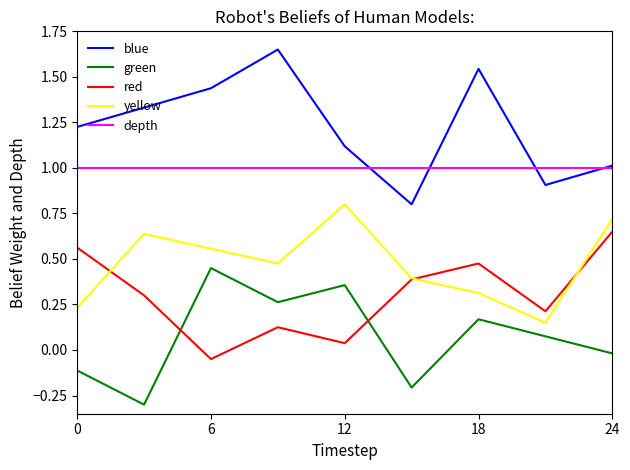

Is this an area chart (filled region under the line)?

No